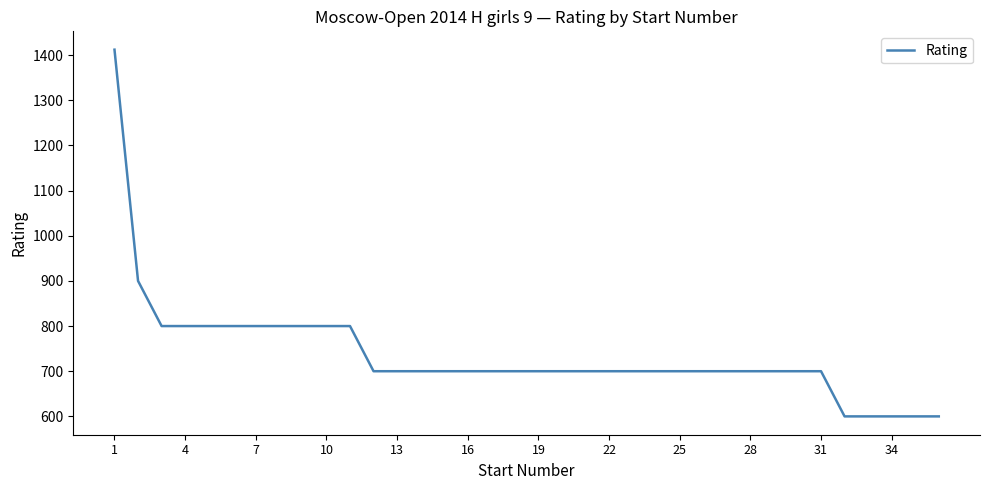

What is the greatest value displayed?

1412